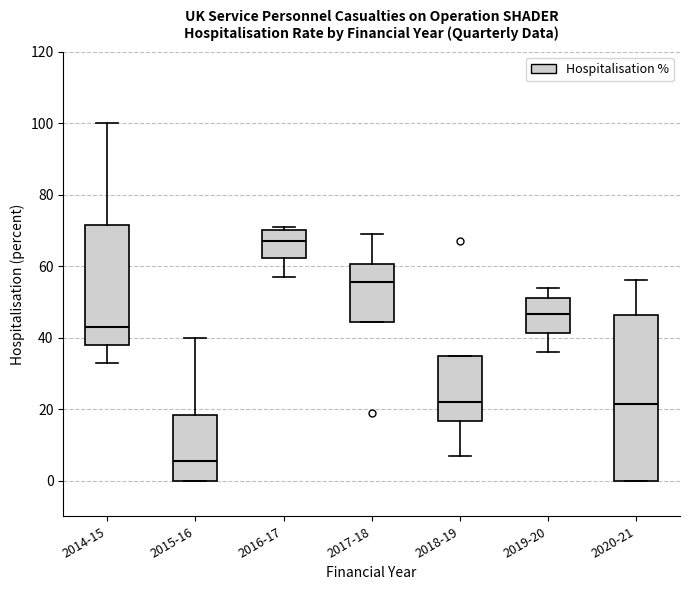

Reading left to right, read every box against the y-axis: the position of its median line, the range the box covers, and the ends of its whiskers. The values are not printed on the chart, so give them approximately, as read against the axis.

2014-15: median 44, box 38 to 72, whiskers 34 to 100
2015-16: median 6, box 0 to 18, whiskers 0 to 40
2016-17: median 68, box 62 to 70, whiskers 58 to 72
2017-18: median 56, box 44 to 60, whiskers 44 to 70
2018-19: median 22, box 16 to 34, whiskers 8 to 34
2019-20: median 46, box 42 to 52, whiskers 36 to 54
2020-21: median 22, box 0 to 46, whiskers 0 to 56